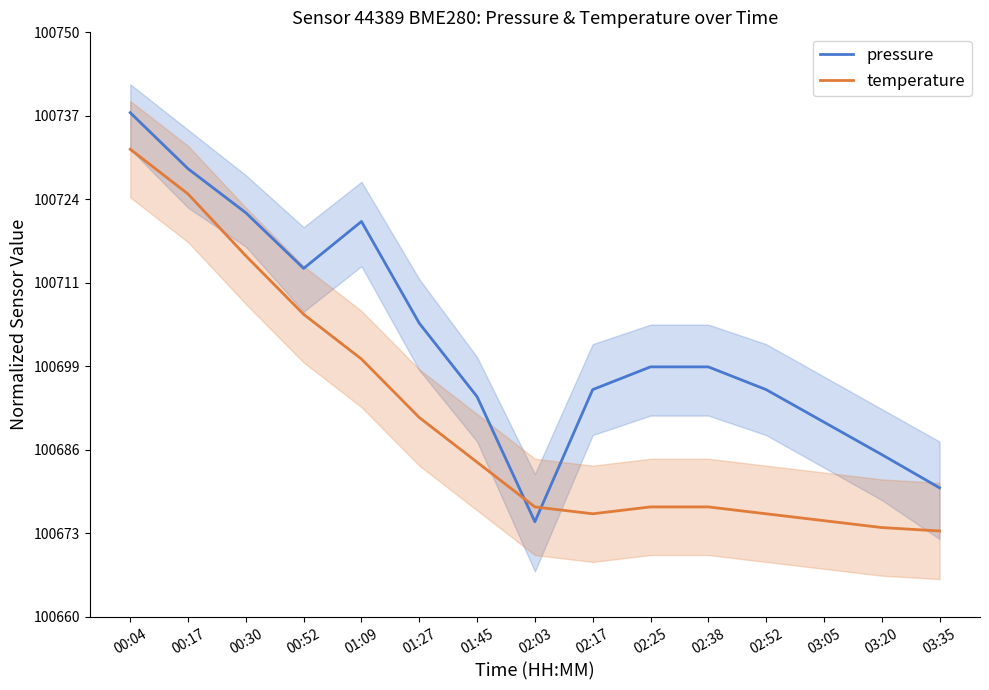

Which has a higher value, 00:17 or 02:25?

00:17